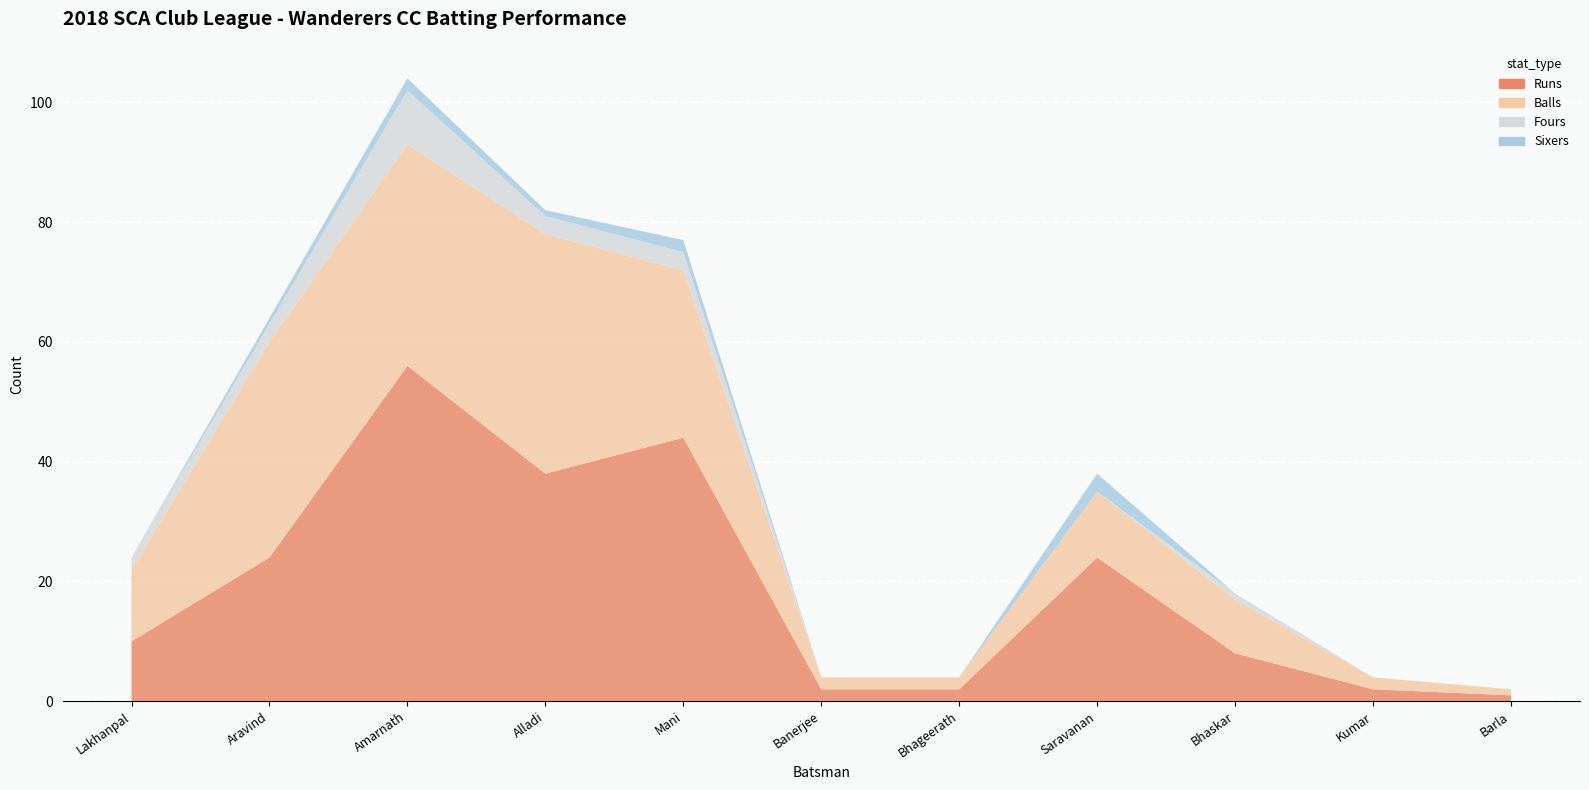

What is the average value of the Balls series?

16